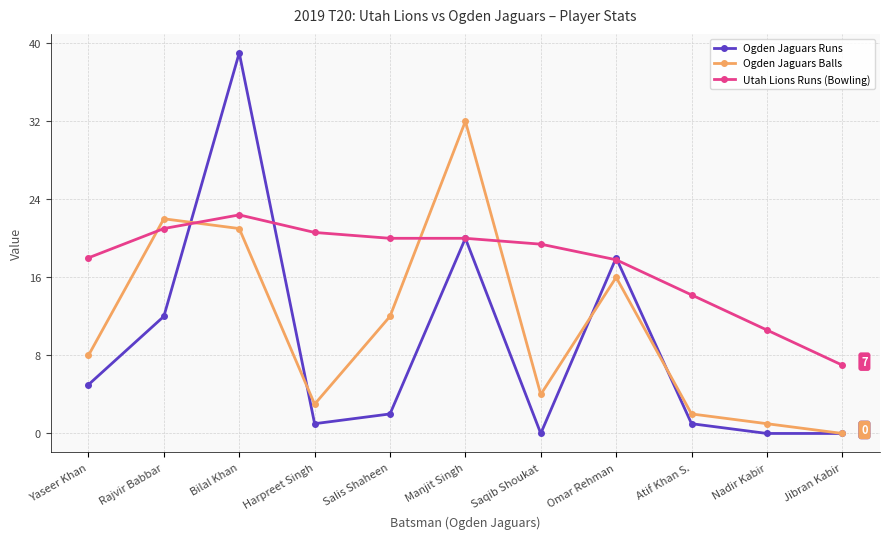

Reading right to left, transcribe all the data shown in this chart.

Ogden Jaguars Runs: 0.0	0.0	1.0	18.0	0.0	20.0	2.0	1.0	39.0	12.0	5.0
Ogden Jaguars Balls: 0.0	1.0	2.0	16.0	4.0	32.0	12.0	3.0	21.0	22.0	8.0
Utah Lions Runs (Bowling): 7.0	10.6	14.2	17.8	19.4	20.0	20.0	20.6	22.4	21.0	18.0